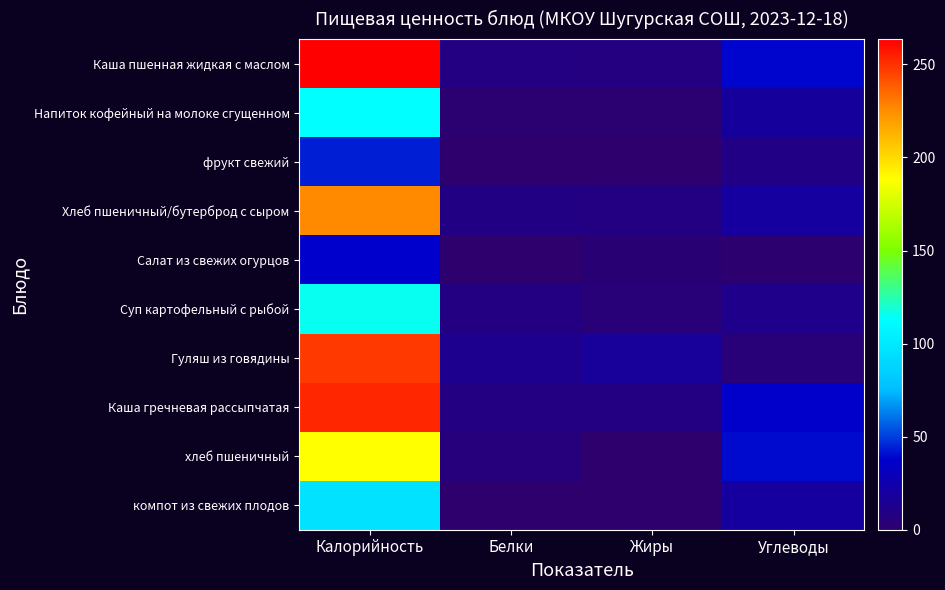

What is the total value across all series at Калорийность?

1584.6